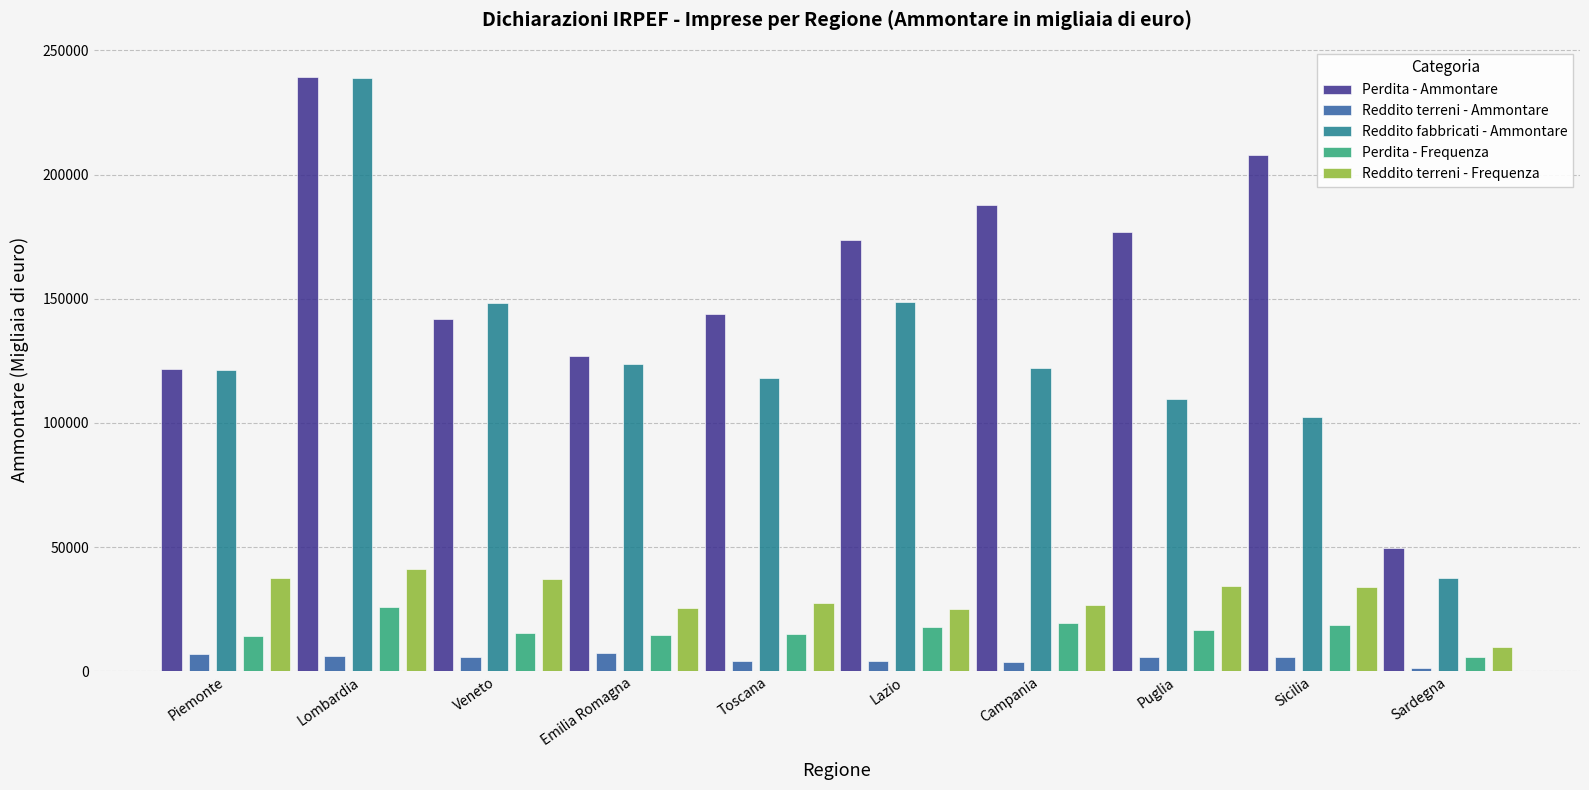

What is the spread (max minus min) of values at Piemonte?

114842